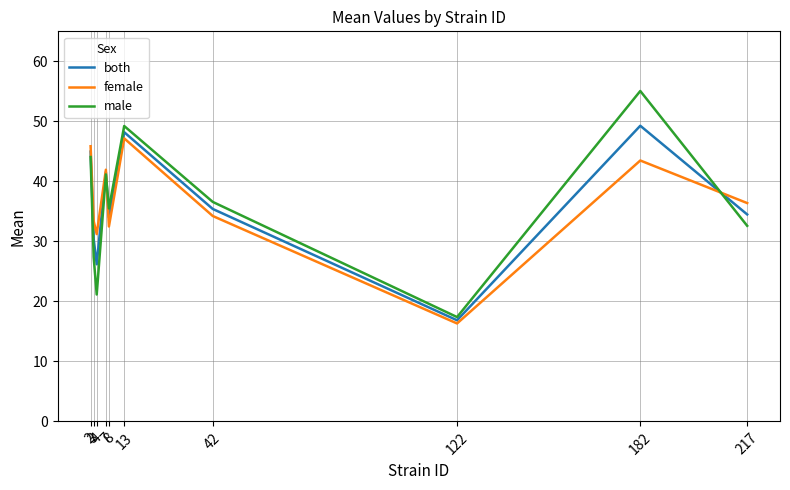

Between 8 and 122, which is larger?

8